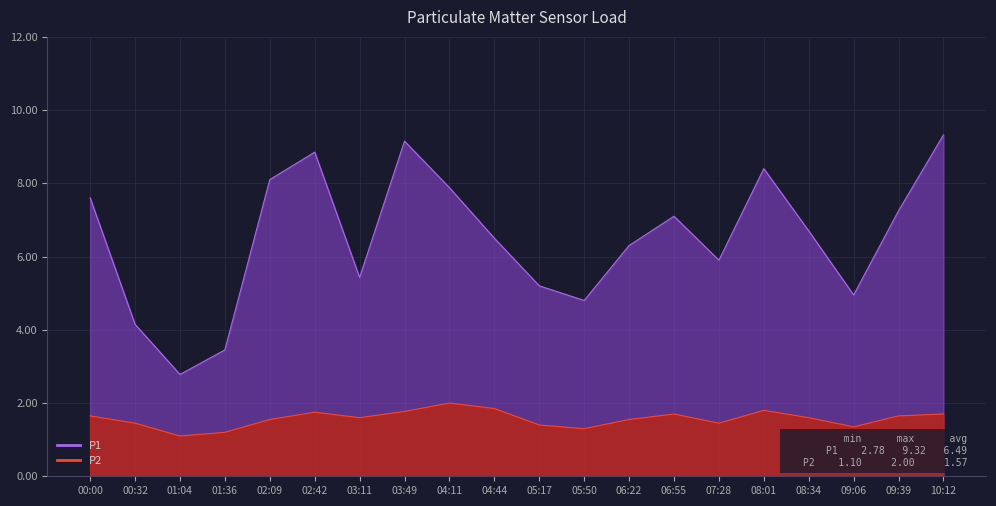

What is the label of the 5th point from the right?

08:01